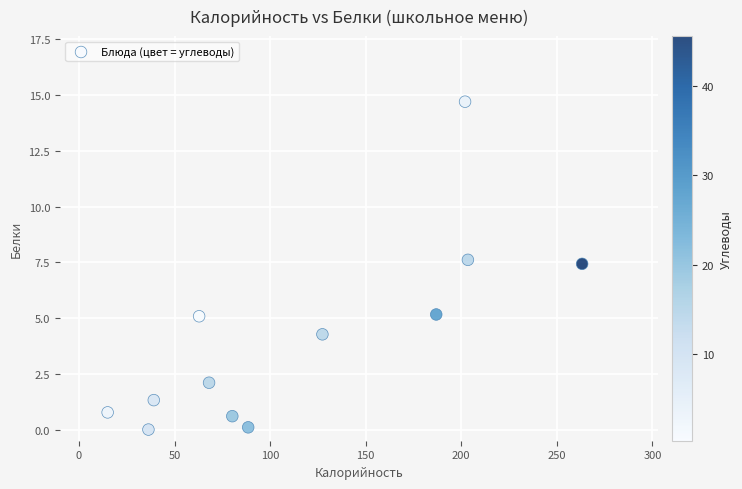

What is the average X value?

114.4